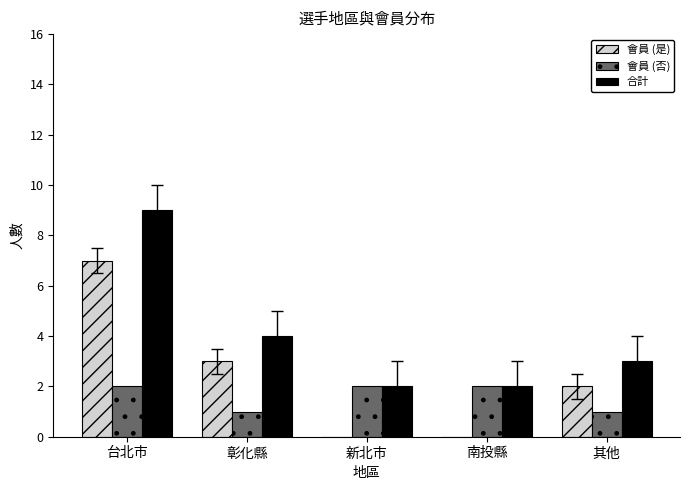

Reading right to left, extract all data points from this chart.

會員 (是): 2	0	0	3	7
會員 (否): 1	2	2	1	2
合計: 3	2	2	4	9